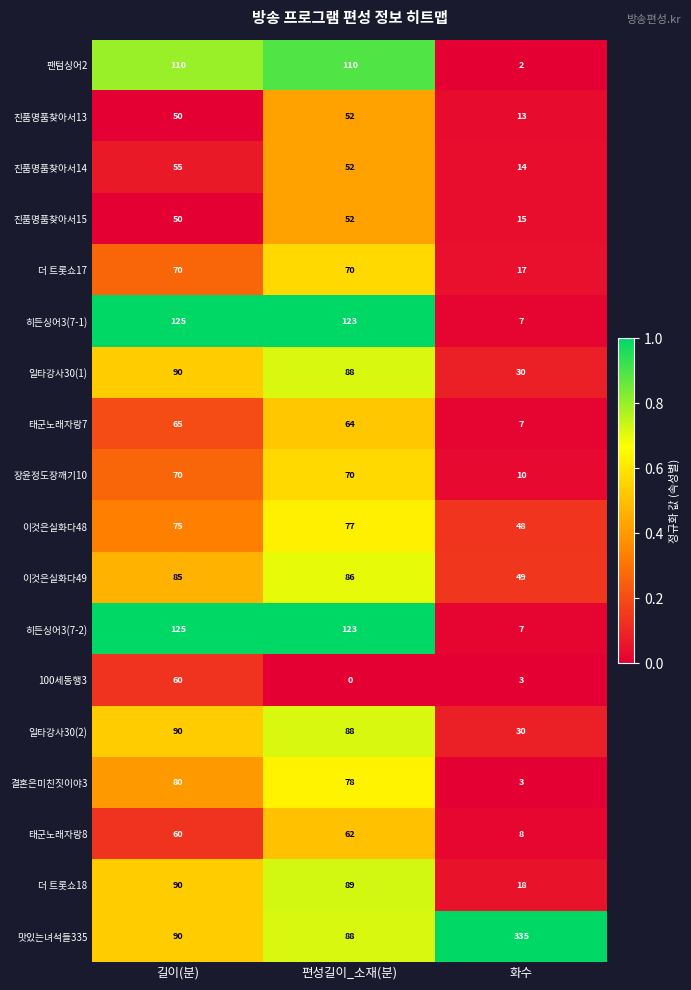

What is the sum of the 히든싱어3(7-2) values at 화수 and 길이(분)?

132